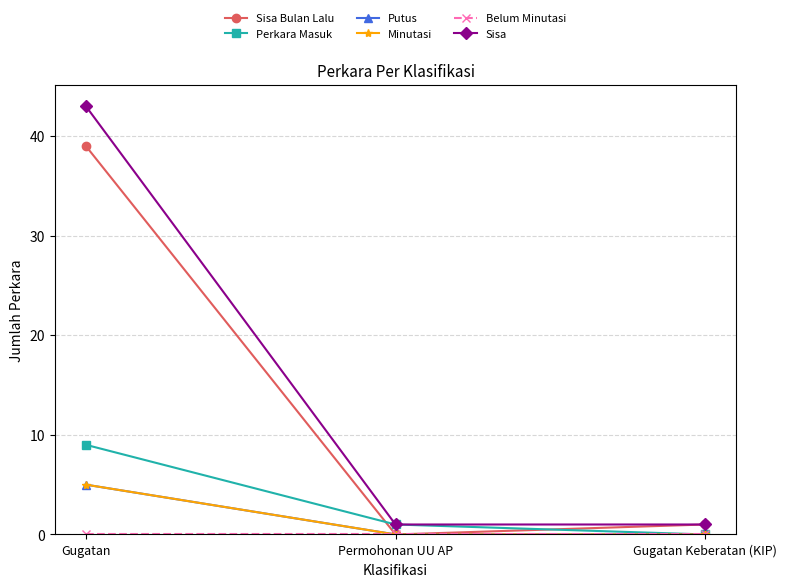

True or false: Perkara Masuk has a value of 14 at Gugatan.

False